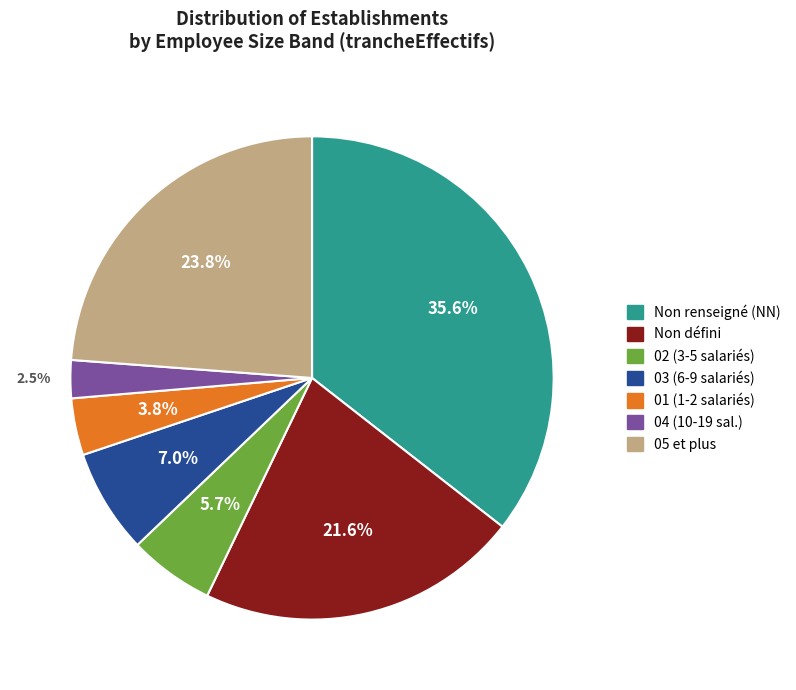

Does any single category account for the majority?

No